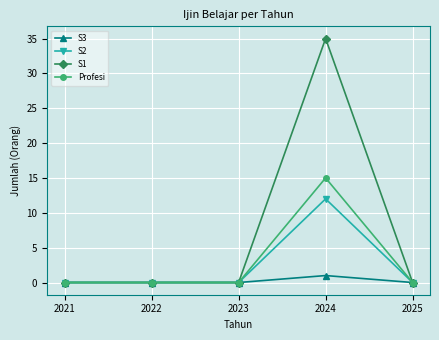

Which category has the highest value in the S2 series?

2024